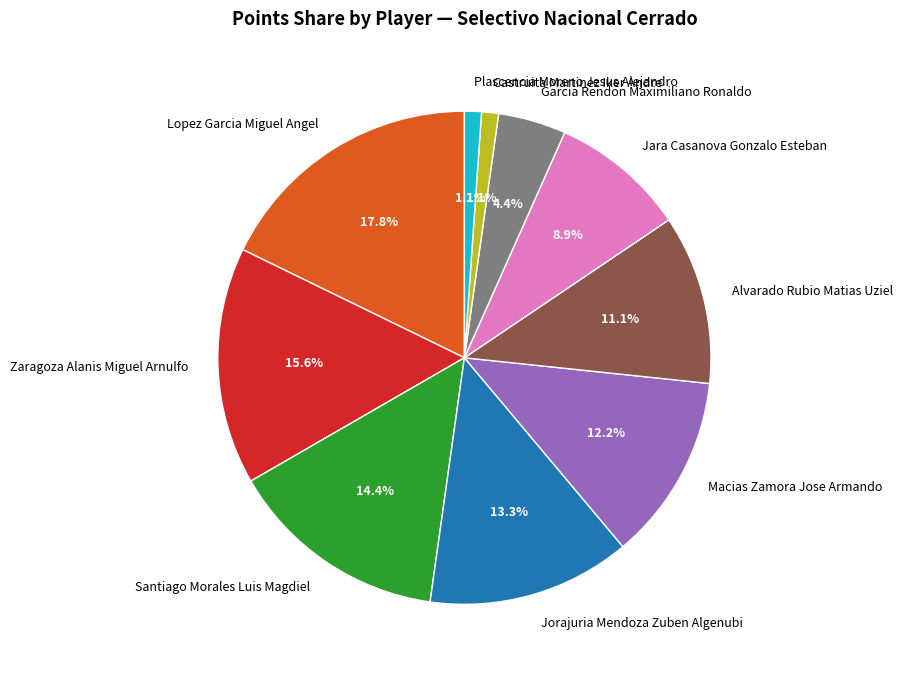

Is there a majority slice in this chart?

No